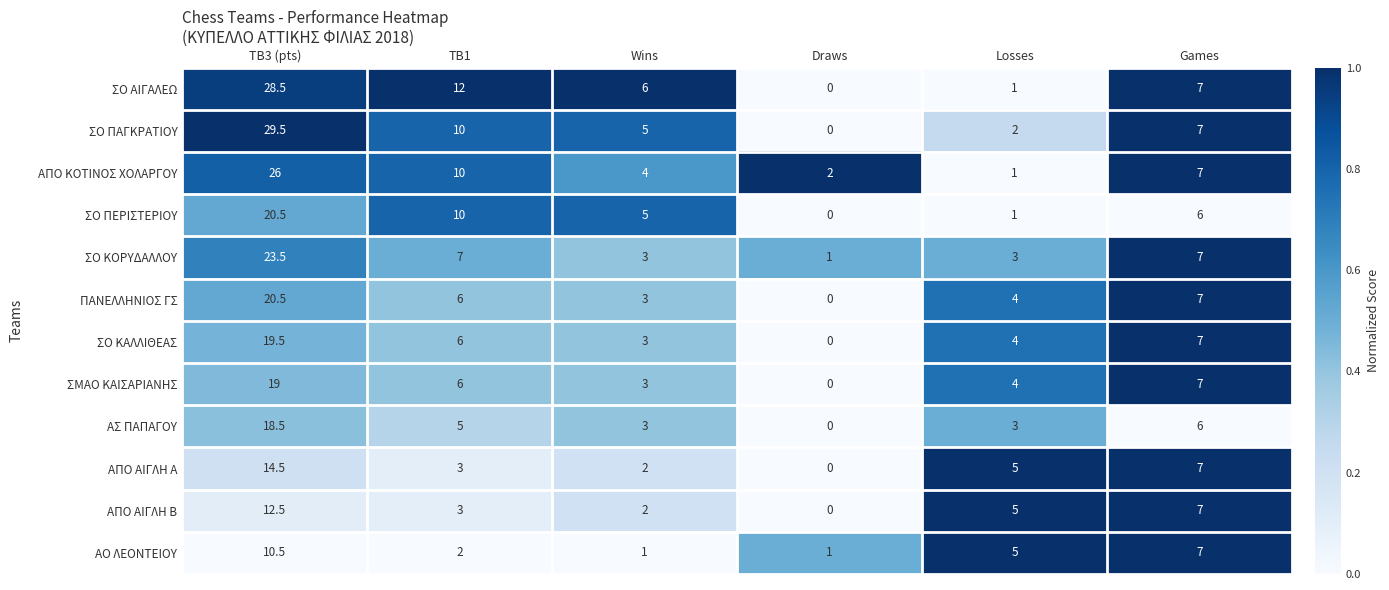

Which series has the largest range (max minus min)?

ΣΟ ΠΑΓΚΡΑΤΙΟΥ